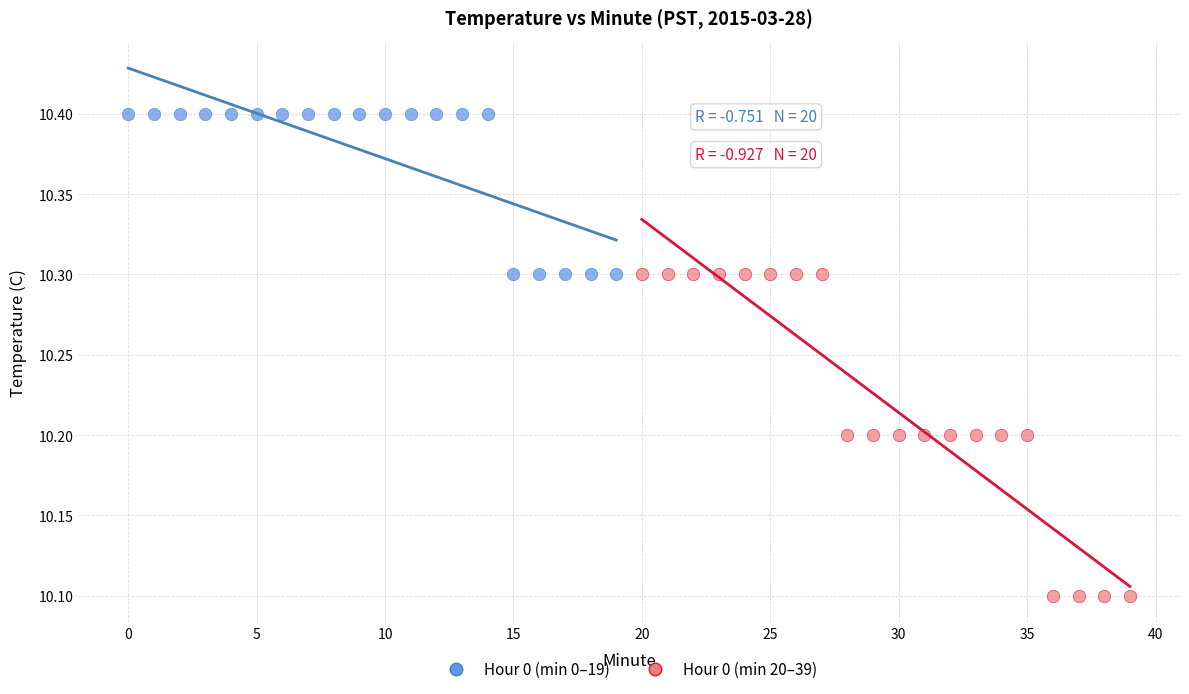

Which series has the largest Y range (max minus min)?

Hour 0 (min 20–39)